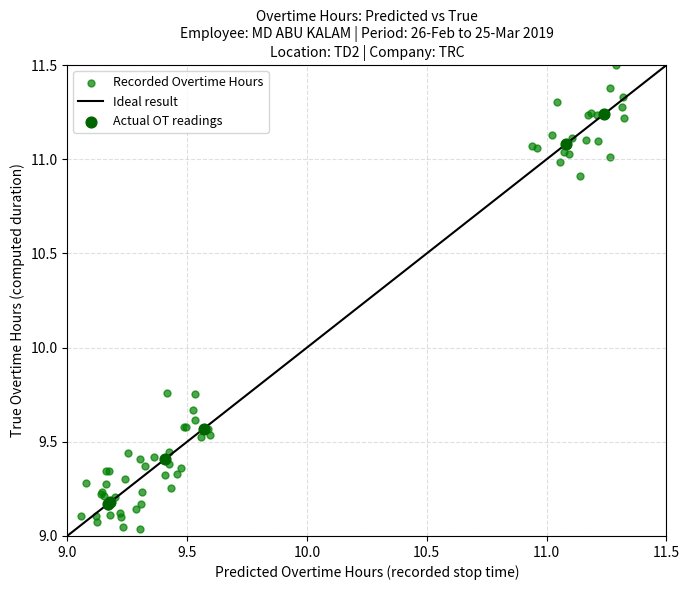

Which series has the largest Y range (max minus min)?

Recorded Overtime Hours